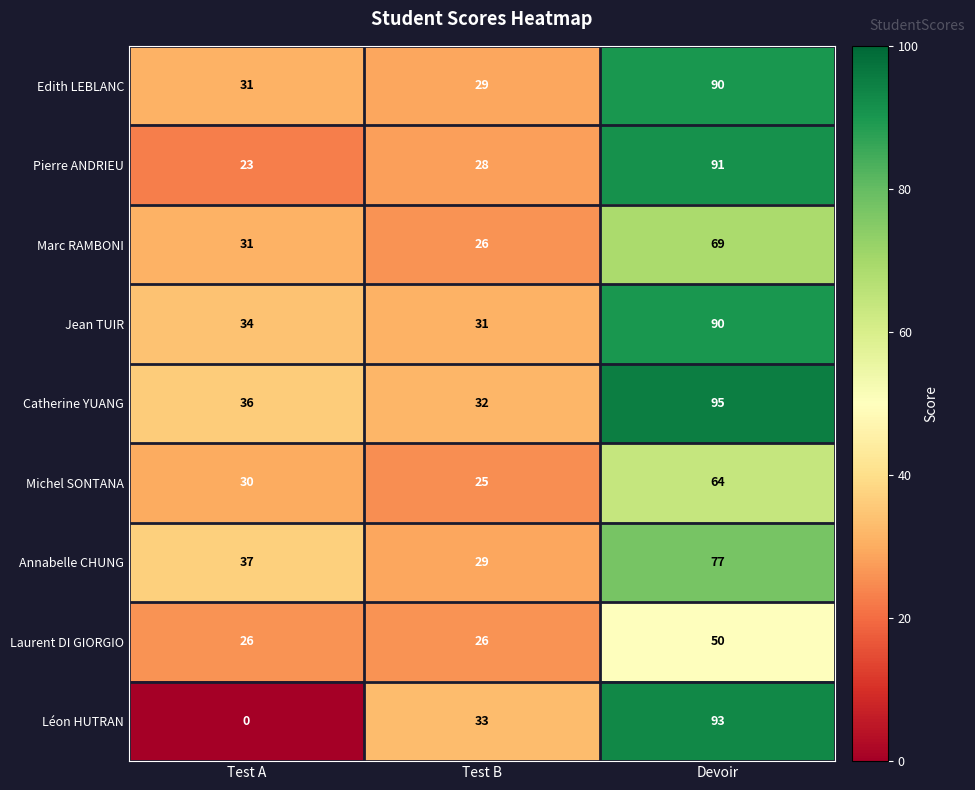

What is the total value across all series at Devoir?

719